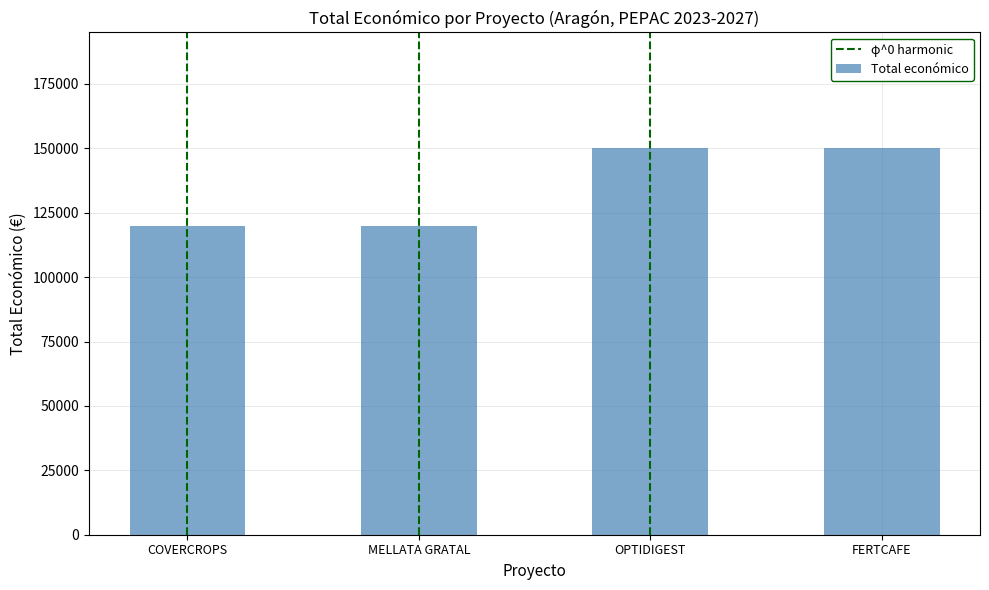

True or false: the data shows 157697 at MELLATA GRATAL.

False